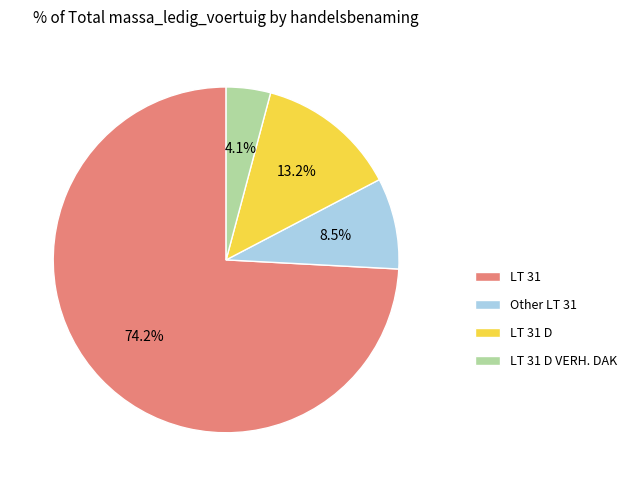

Does LT 31 represent more than half of the total?

Yes